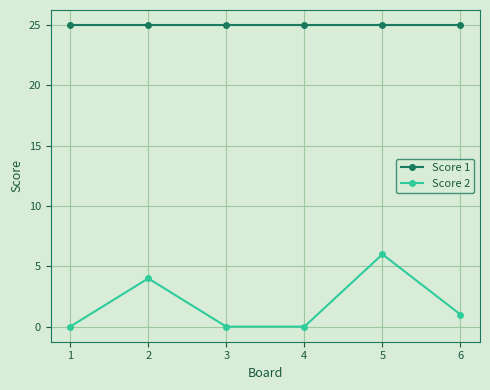

What is the average value of the Score 1 series?

25